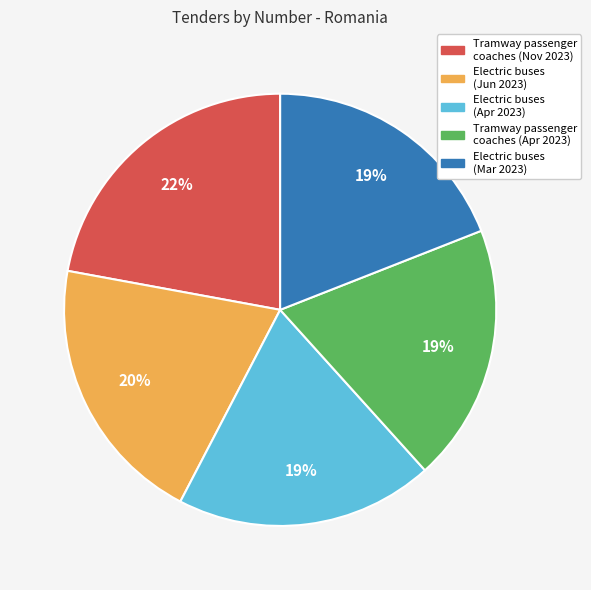

To the nearest percent, what is the average slice percentage?

20%